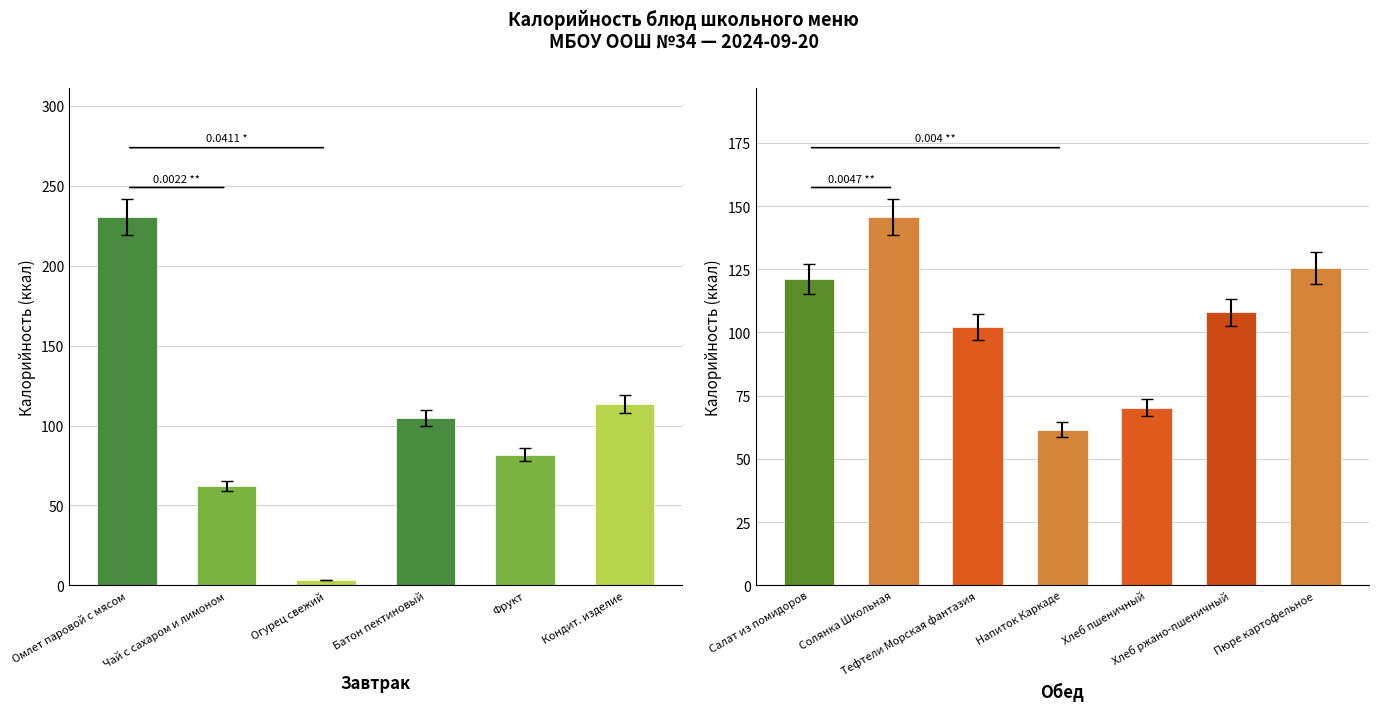

What position from the left is Хлеб ржано-пшеничный?

6